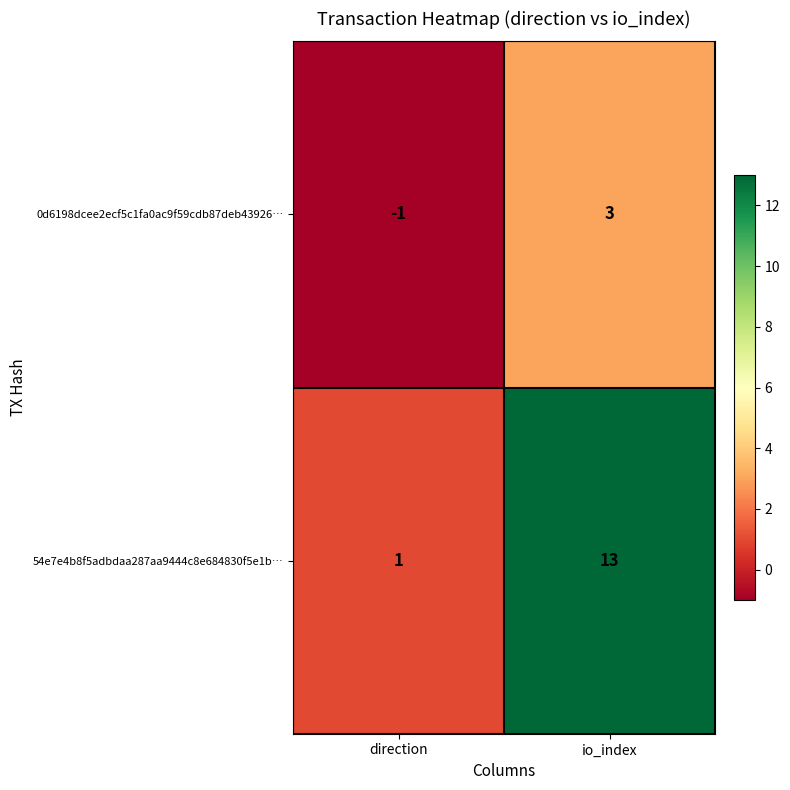

At io_index, list the series in order from smallest to largest.

0d6198dcee2ecf5c1fa0ac9f59cdb87deb43926…, 54e7e4b8f5adbdaa287aa9444c8e684830f5e1b…